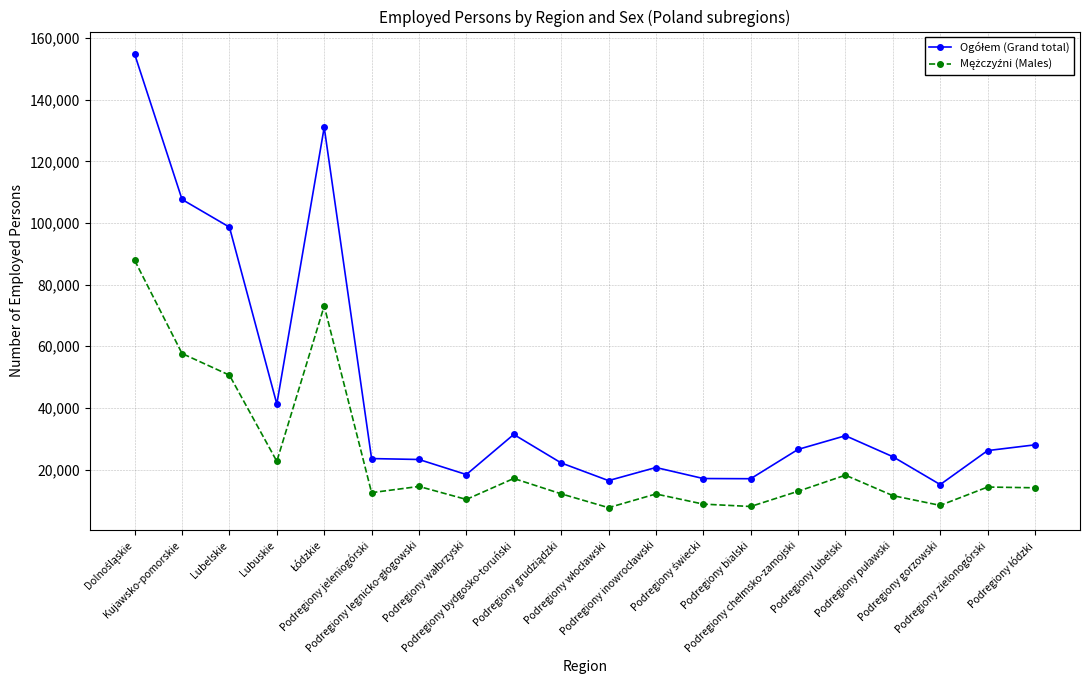

At how many categories does at least one series exceed 33840?

5